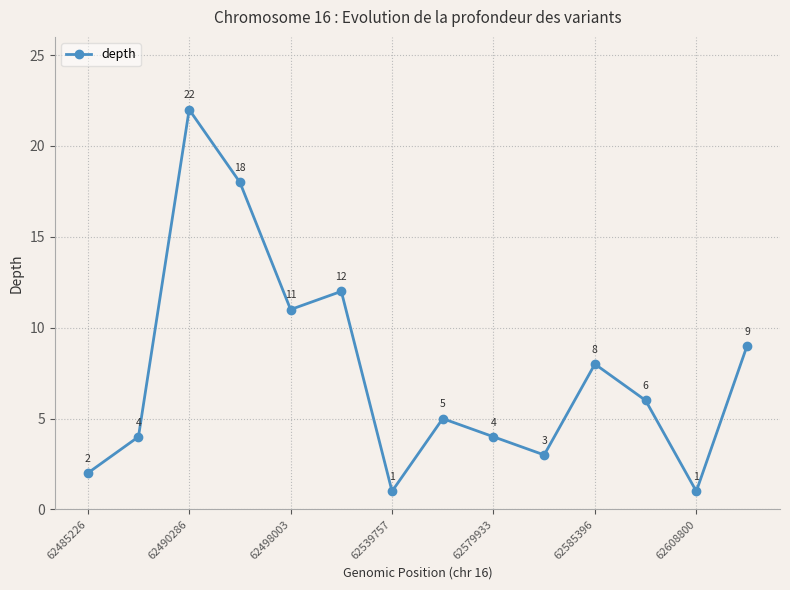

True or false: the data has more than 2 interior local peaks.

True